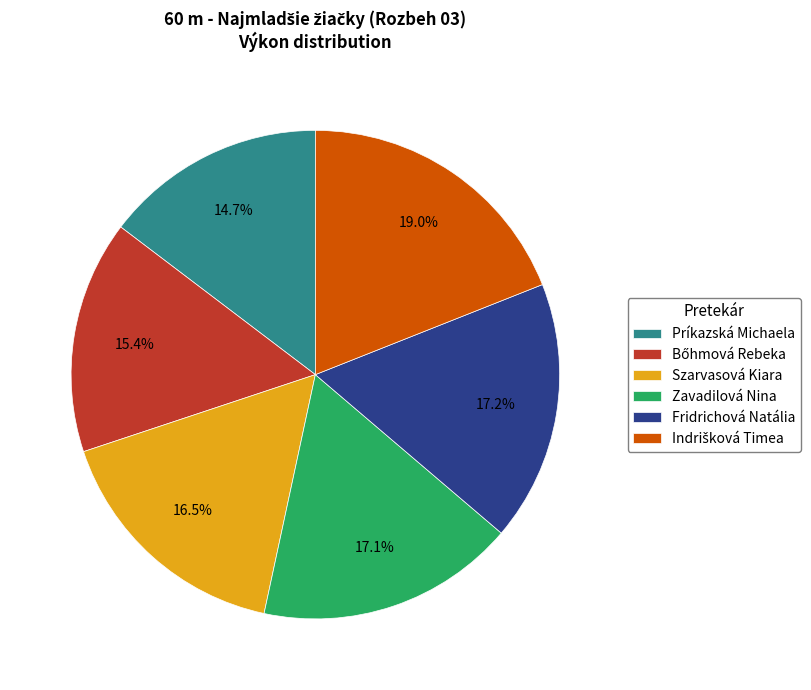

Does any single category account for the majority?

No